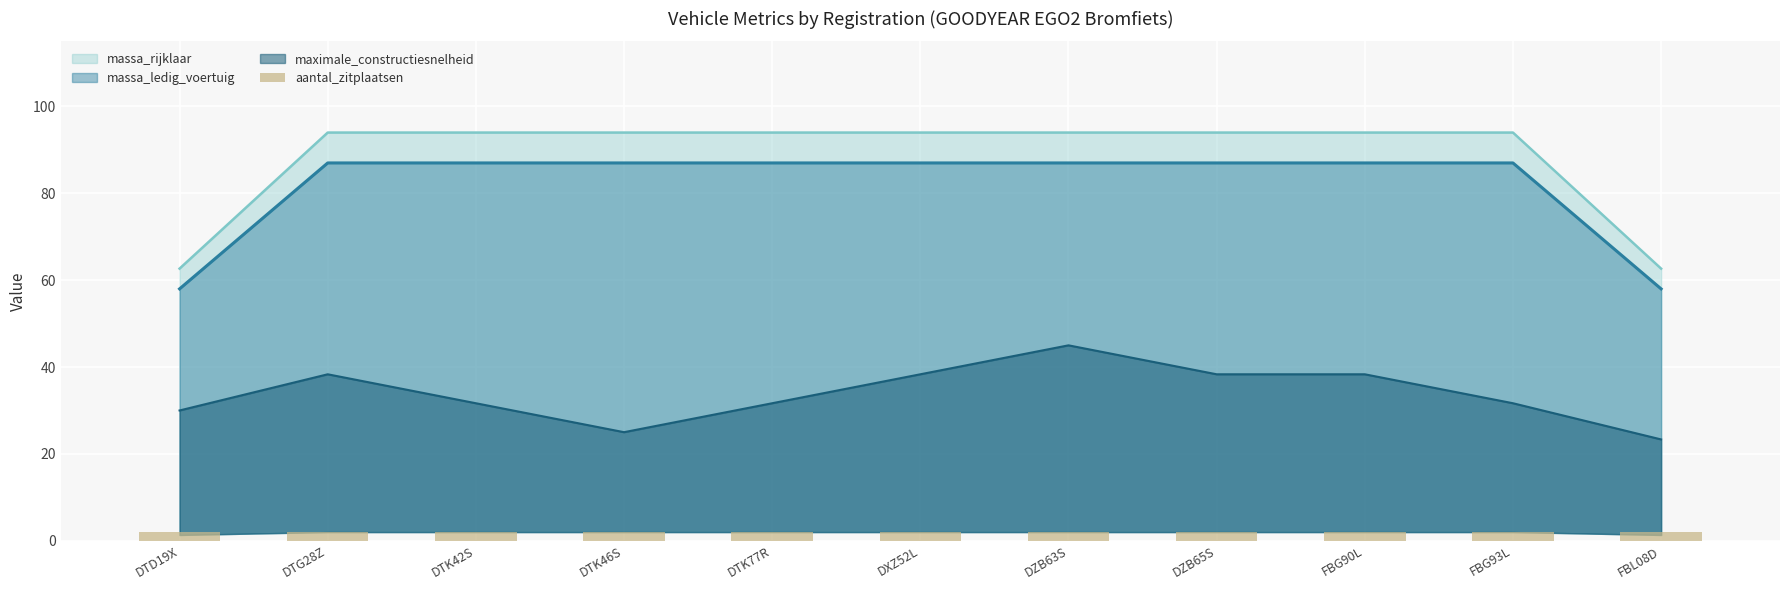

Count the number of data series in this chart.

4